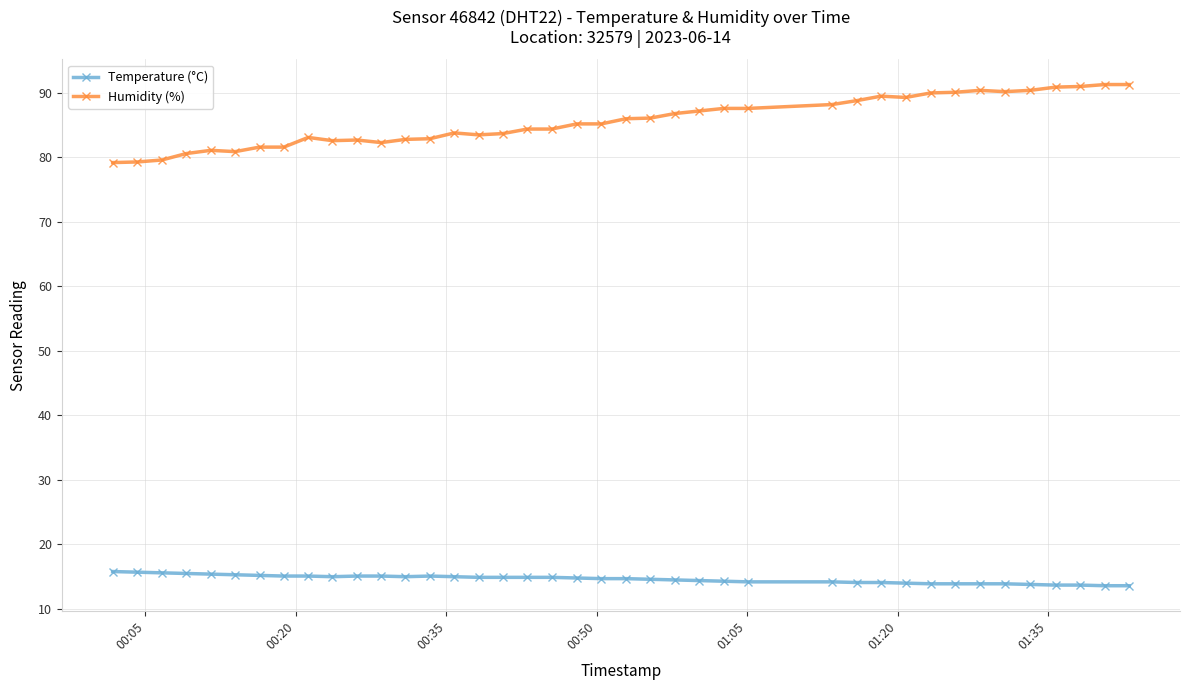

True or false: Temperature (°C) and Humidity (%) intersect in this chart.

False